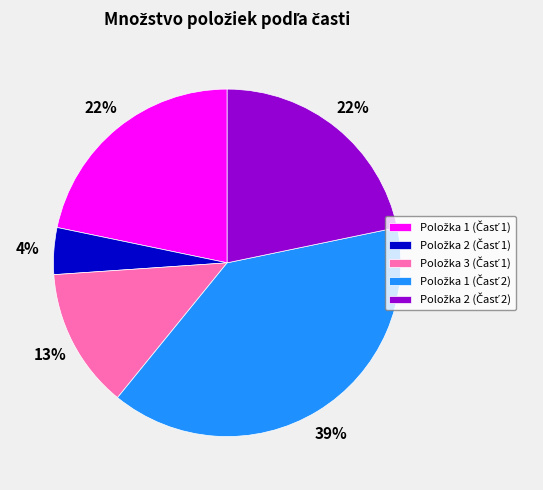

Does any single category account for the majority?

No